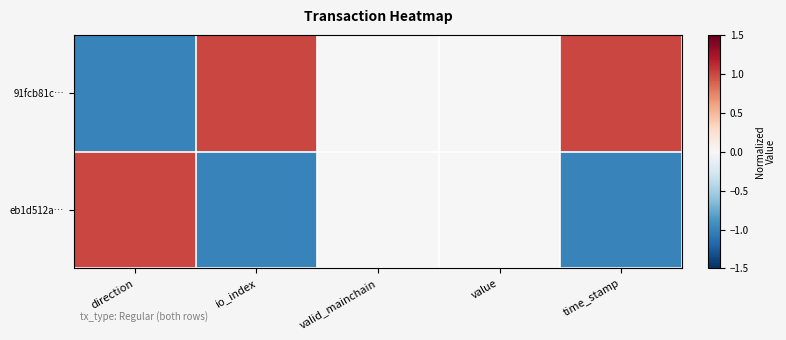

Rank the series at io_index from highest to lowest value.

91fcb81c…, eb1d512a…